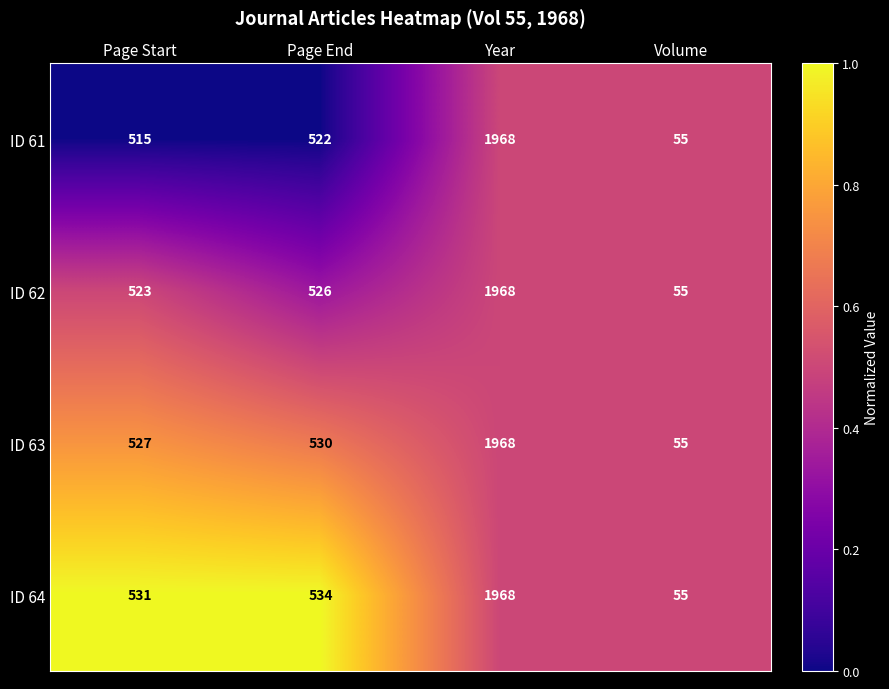

At which label does ID 64 reach its peak?

Year